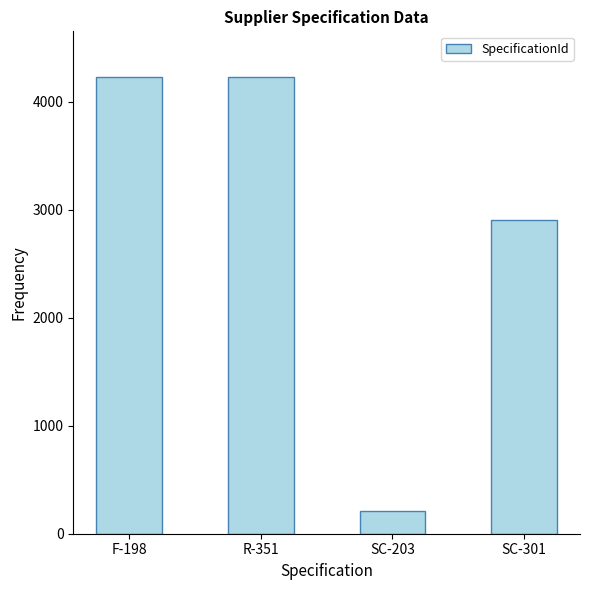

Is it true that the value at R-351 is 4231?

True